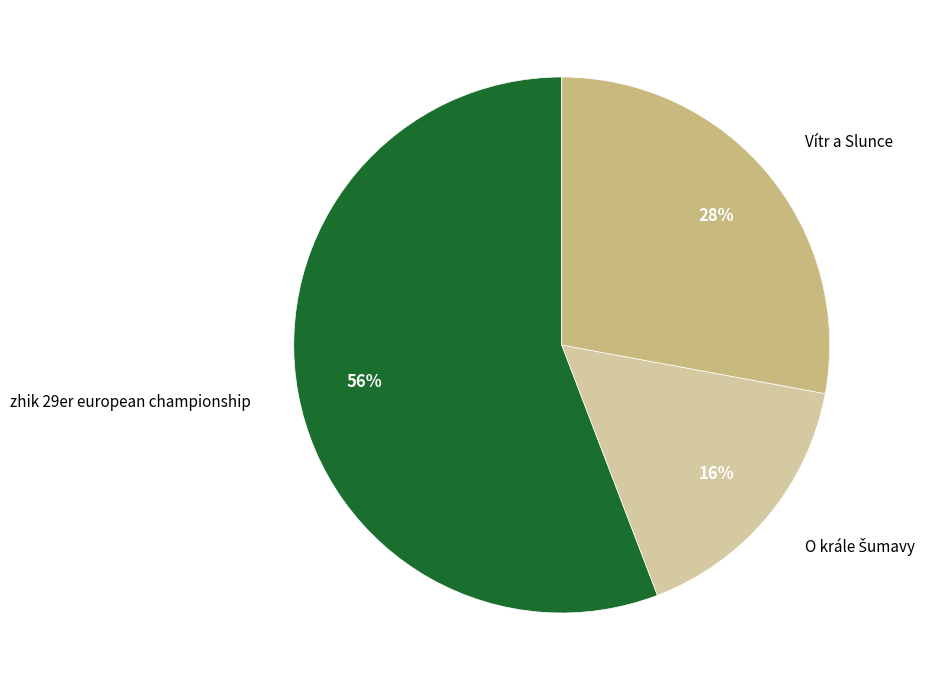

To the nearest percent, what portion does zhik 29er european championship represent?

56%